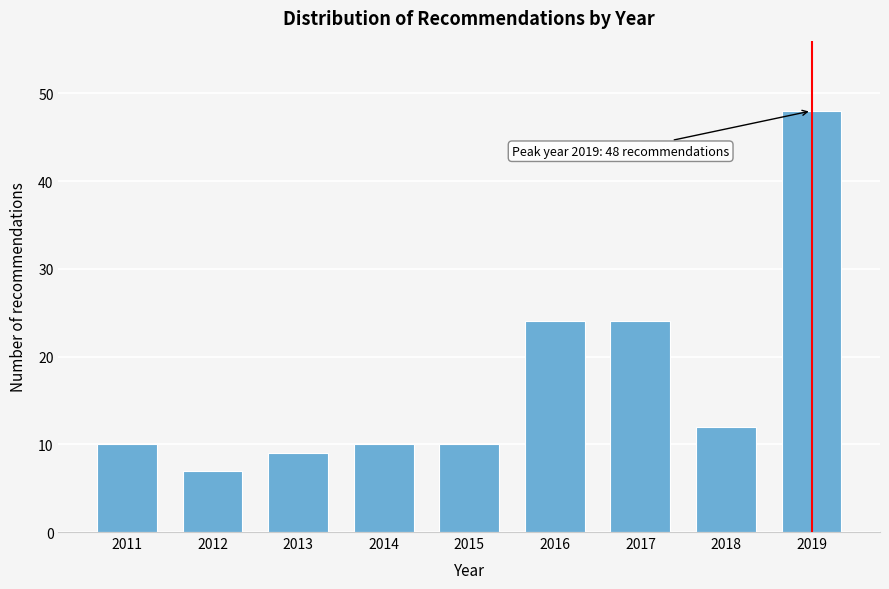

Reading right to left, transcribe all the data shown in this chart.

2019=48	2018=12	2017=24	2016=24	2015=10	2014=10	2013=9	2012=7	2011=10